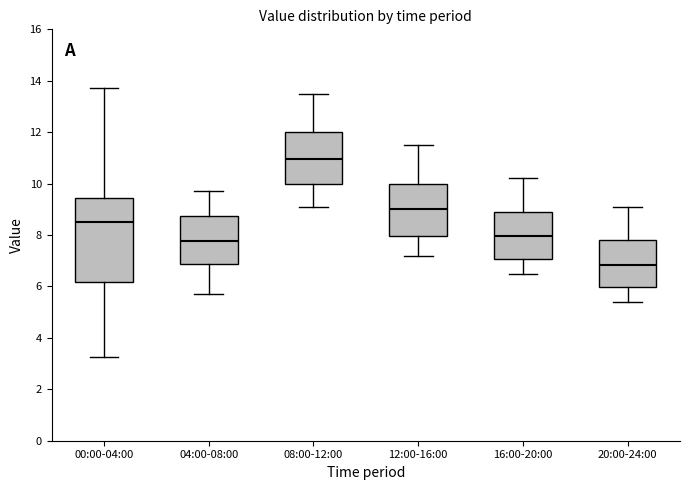

Where is the upper edge of the box for 16:00-20:00 on the y-axis? The values are not printed on the chart, so give them approximately, as read against the axis.

9.0